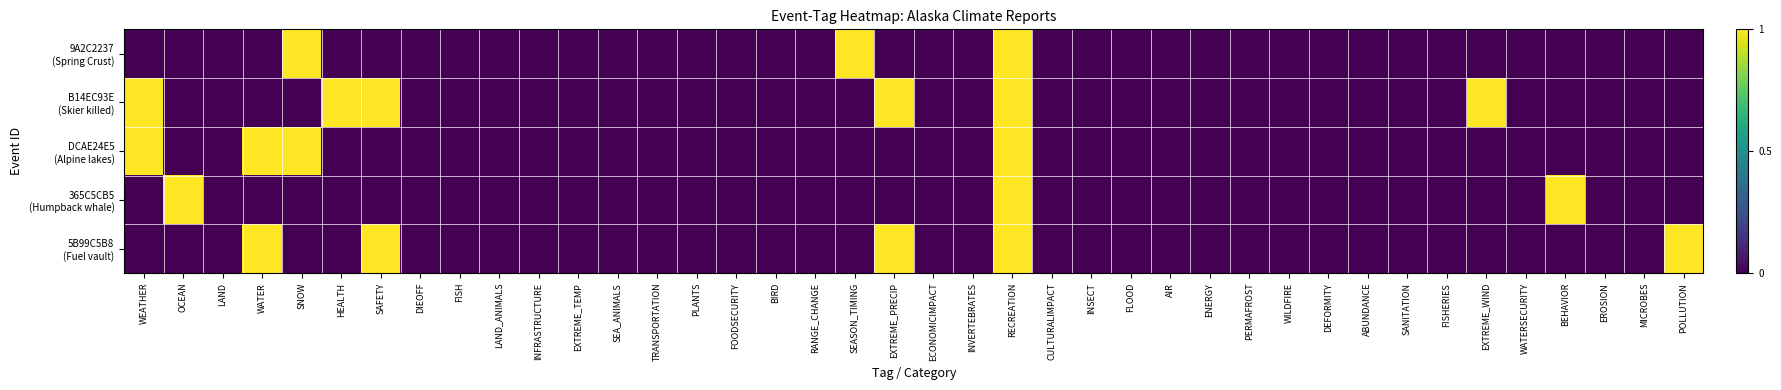

Between HEALTH and RECREATION, which is larger?

RECREATION